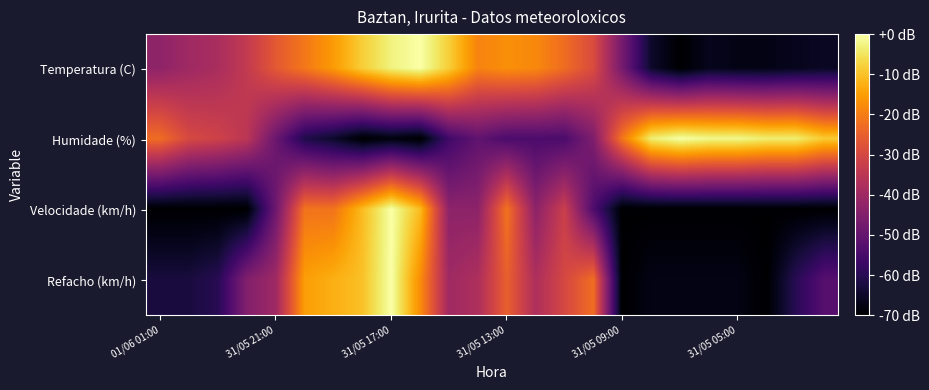

At which category is the sum across all series the highest?

31/05 17:00